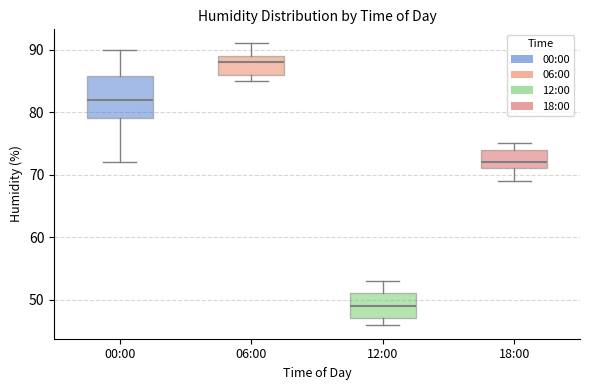

Reading left to right, transcribe this box plot: for each box, give where its median line is, the range the box spans, and where its two whiskers end, as read against the y-axis. The values are not printed on the chart, so give them approximately, as read against the axis.

00:00: median 82, box 79 to 86, whiskers 72 to 90
06:00: median 88, box 86 to 89, whiskers 85 to 91
12:00: median 49, box 47 to 51, whiskers 46 to 53
18:00: median 72, box 71 to 74, whiskers 69 to 75